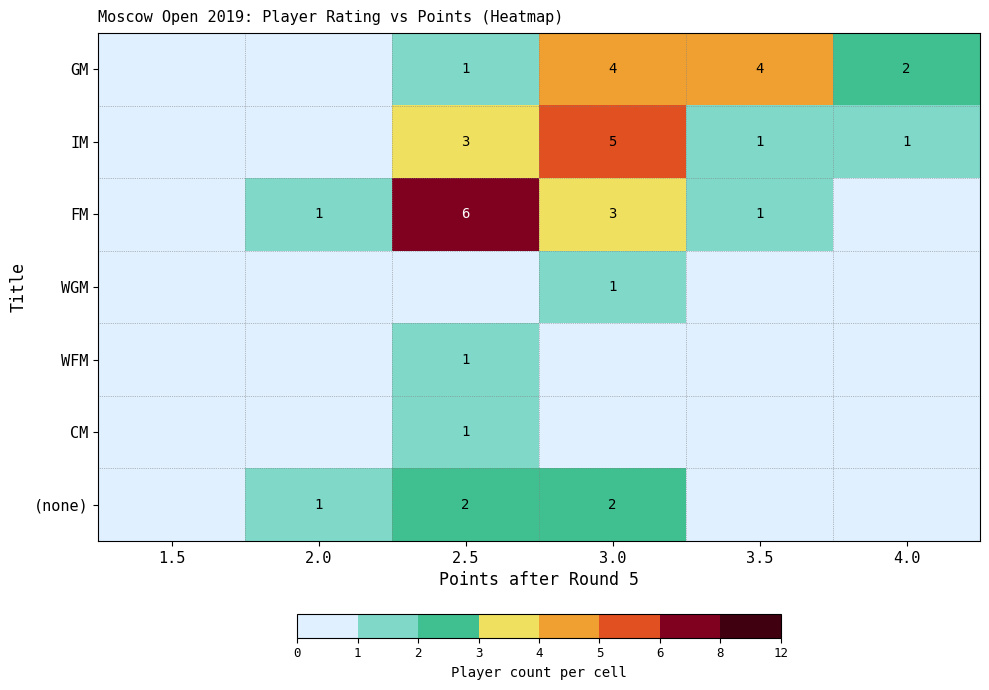

What is the sum of the FM values at 2.5 and 2.0?

7